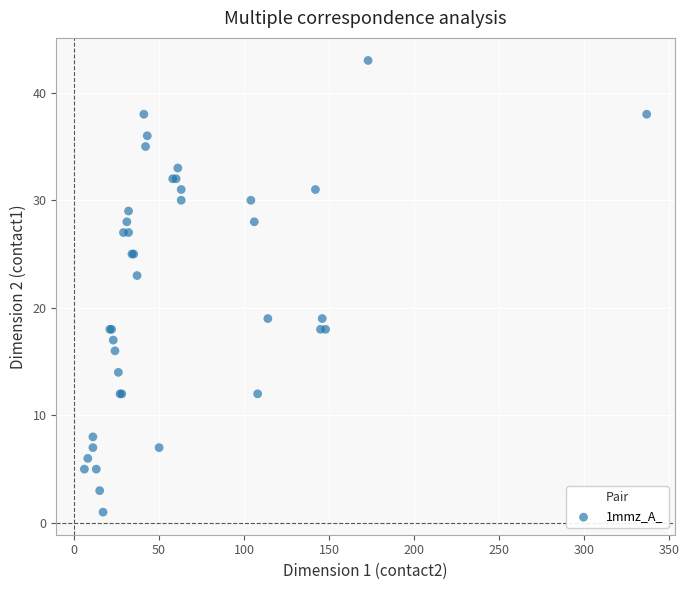

What Y value in the scatter plot is closest to 22?

23